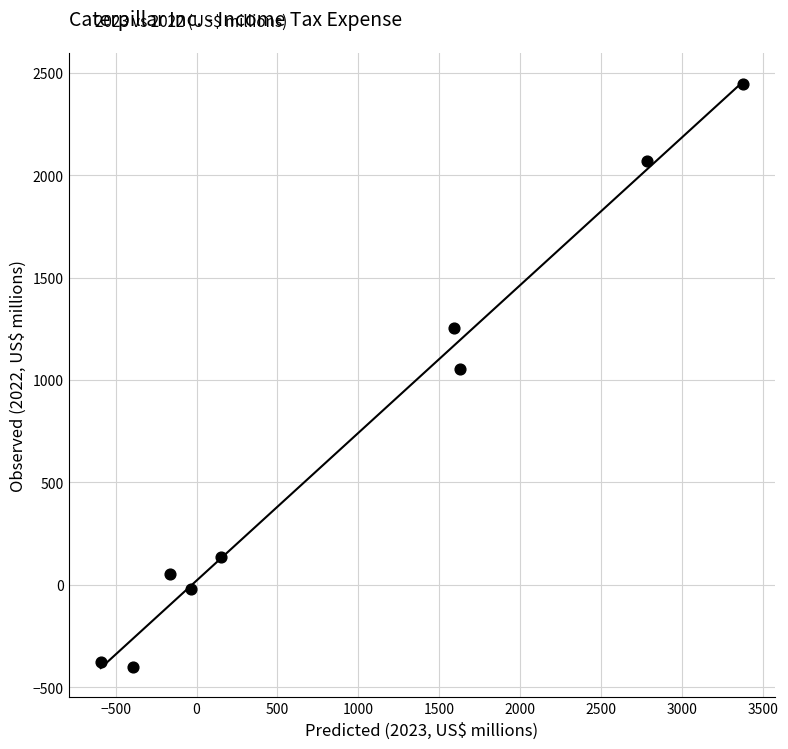

What is the average X value?

927